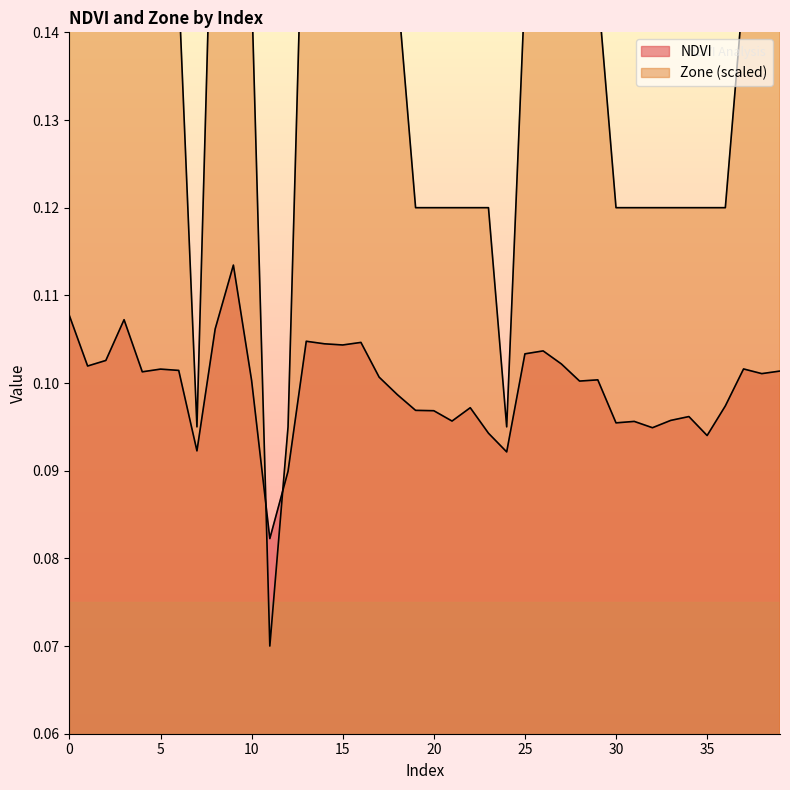

Reading left to right, what are all the values shown in this chart?

NDVI: 0.1	0.1	0.1	0.1	0.1	0.1	0.1	0.1	0.1	0.1	0.1	0.1	0.1	0.1	0.1	0.1	0.1	0.1	0.1	0.1	0.1	0.1	0.1	0.1	0.1	0.1	0.1	0.1	0.1	0.1	0.1	0.1	0.1	0.1	0.1	0.1	0.1	0.1	0.1	0.1
Zone: 0.2	0.1	0.1	0.2	0.1	0.1	0.1	0.1	0.2	0.2	0.1	0.1	0.1	0.2	0.2	0.2	0.2	0.1	0.1	0.1	0.1	0.1	0.1	0.1	0.1	0.1	0.2	0.1	0.1	0.1	0.1	0.1	0.1	0.1	0.1	0.1	0.1	0.1	0.1	0.1